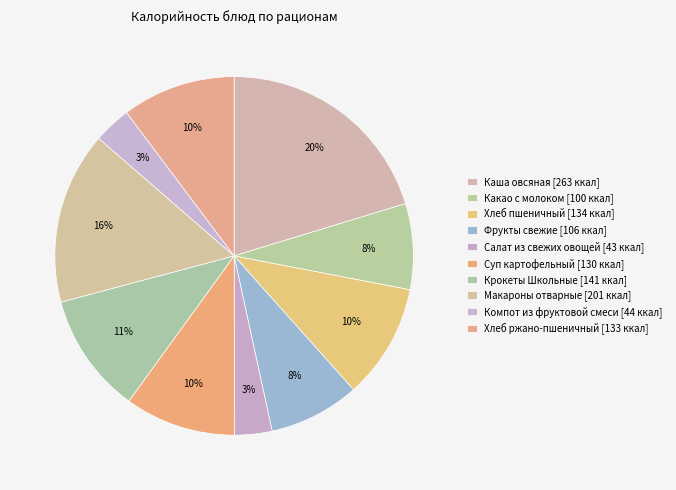

To the nearest percent, what portion does Хлеб пшеничный represent?

10%